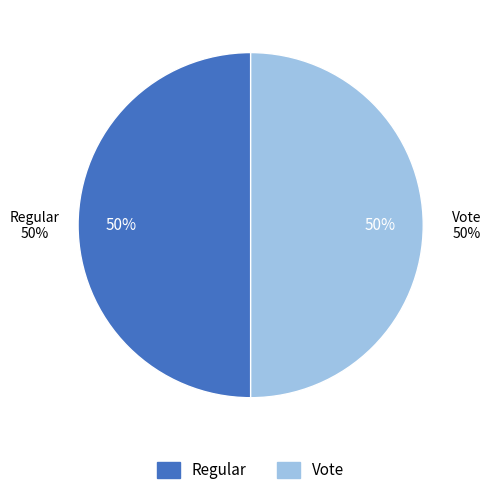

True or false: Vote accounts for 94% of the total.

False